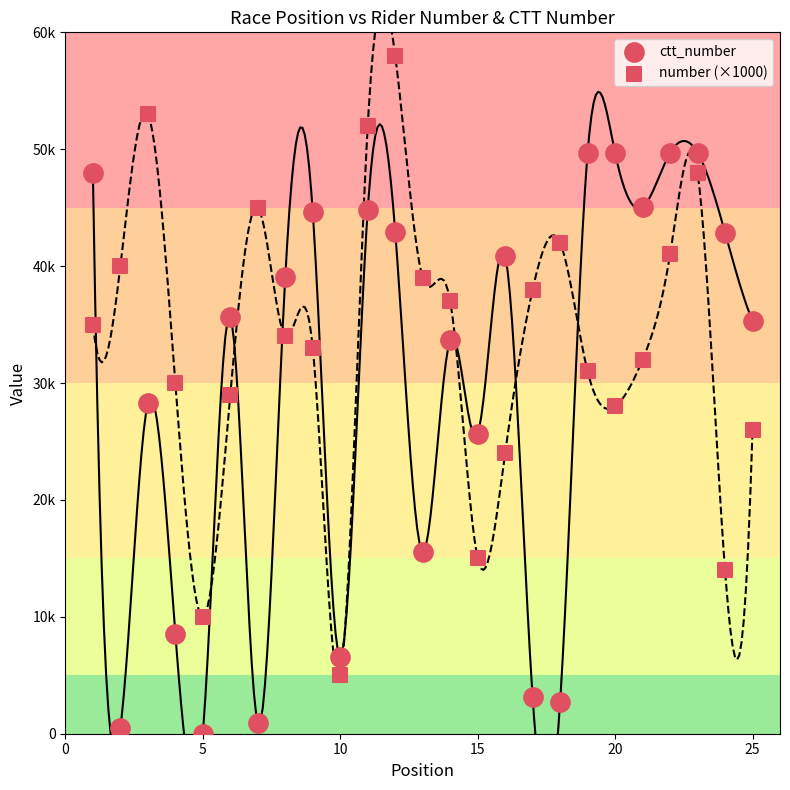

What are all the series names shown in the legend?

ctt_number, number (×1000)